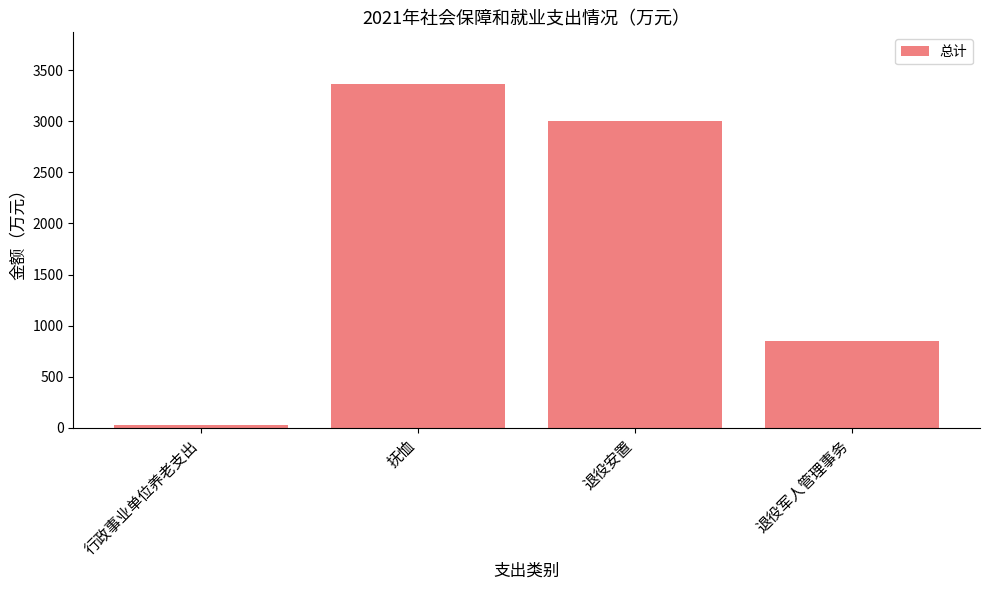

How many values exceed 3000?

2